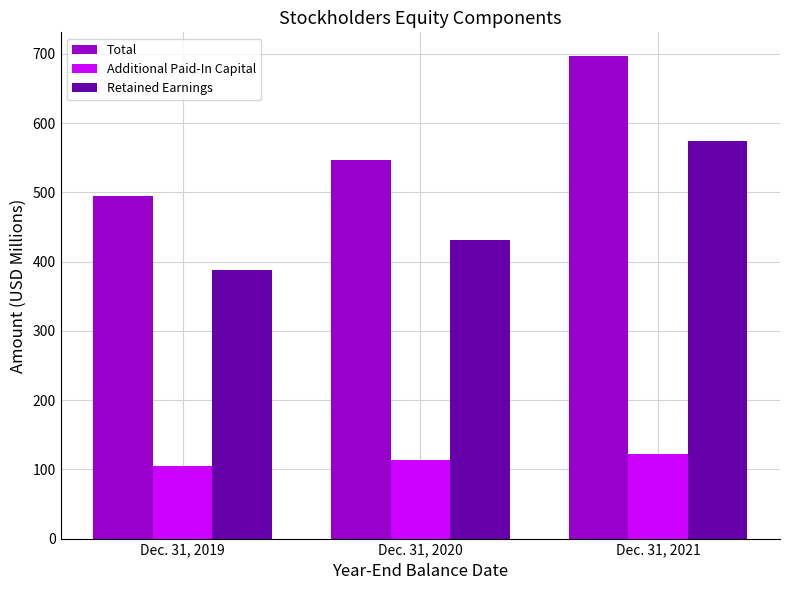

What is the maximum value for Additional Paid-In Capital?

121.8